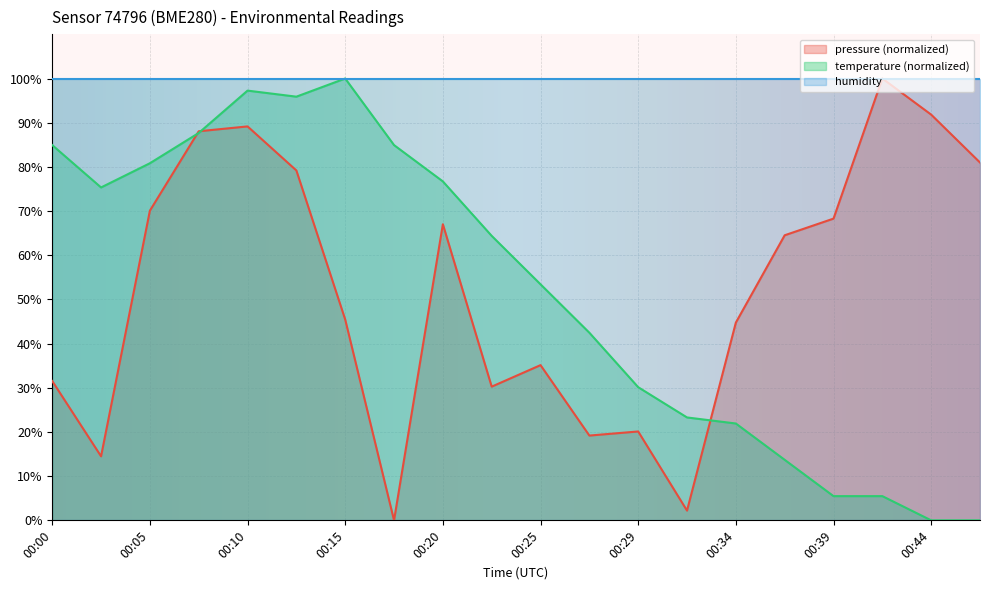

Where do temperature and pressure first cross each other?

00:05 and 00:08